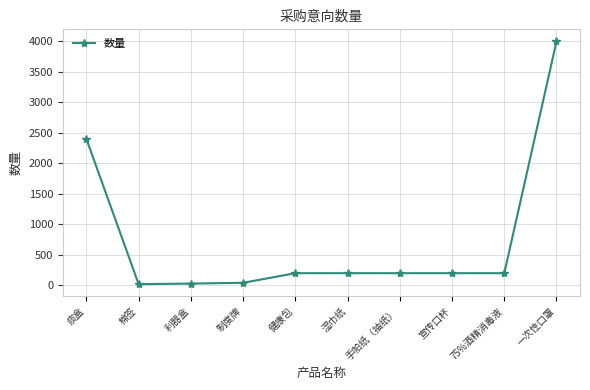

How many series are shown in this chart?

1